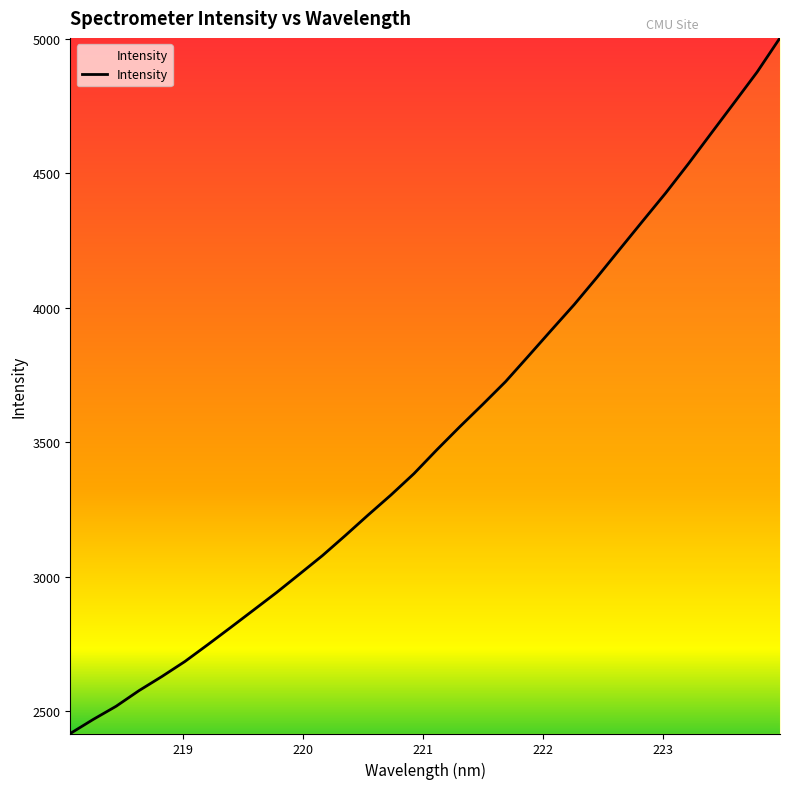

How many lines are shown in the chart?

1